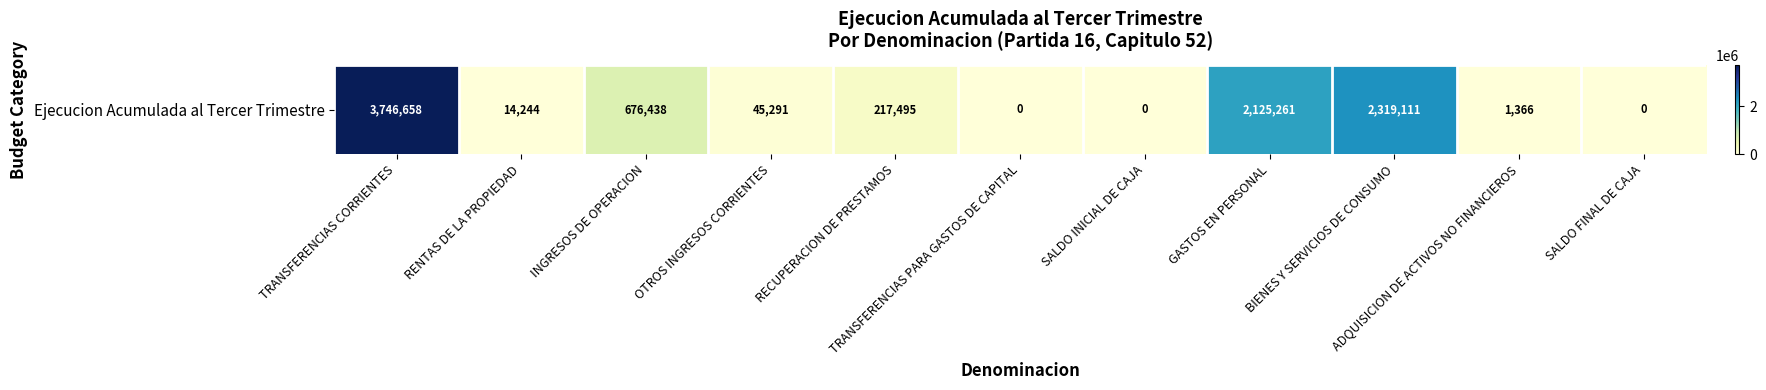

What is the difference between the maximum and second lowest values?

3746658